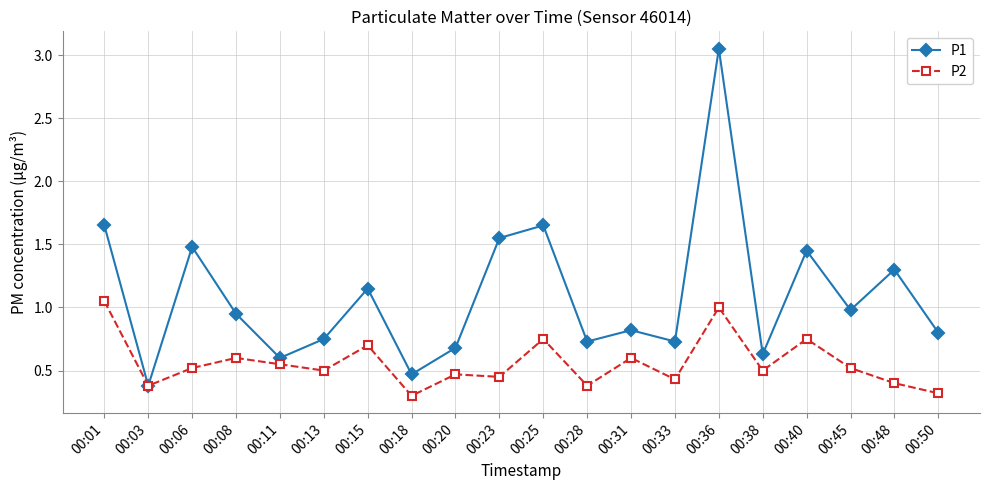

True or false: P1 has a value of 0.7 at 00:20.

True